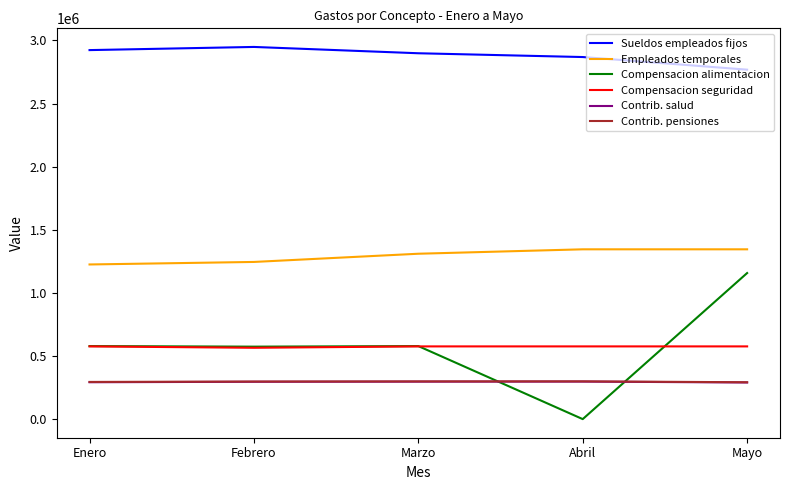

How many lines are shown in the chart?

6